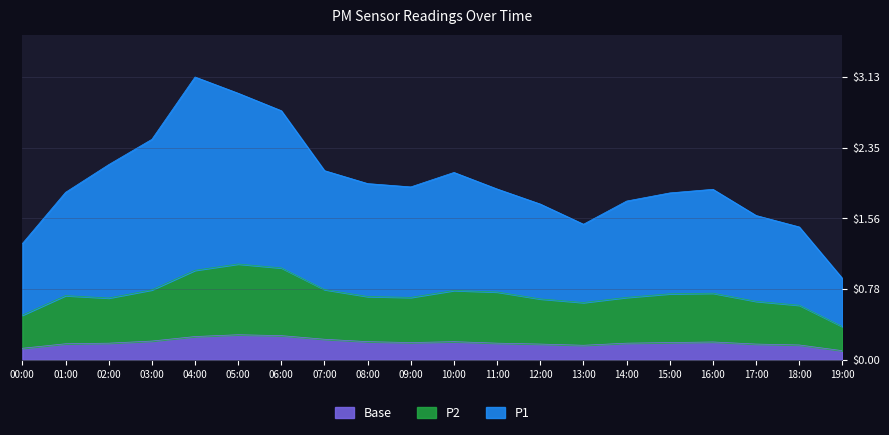

True or false: P1 and Base intersect in this chart.

False